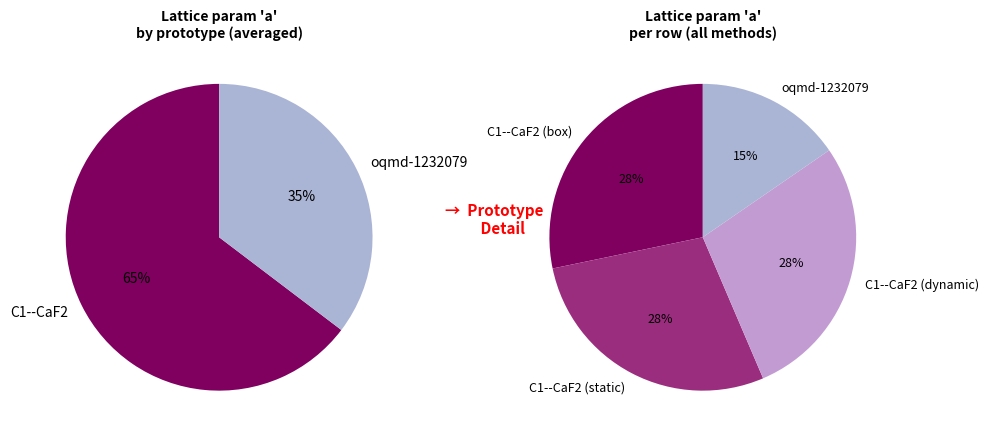

Does any single category account for the majority?

No